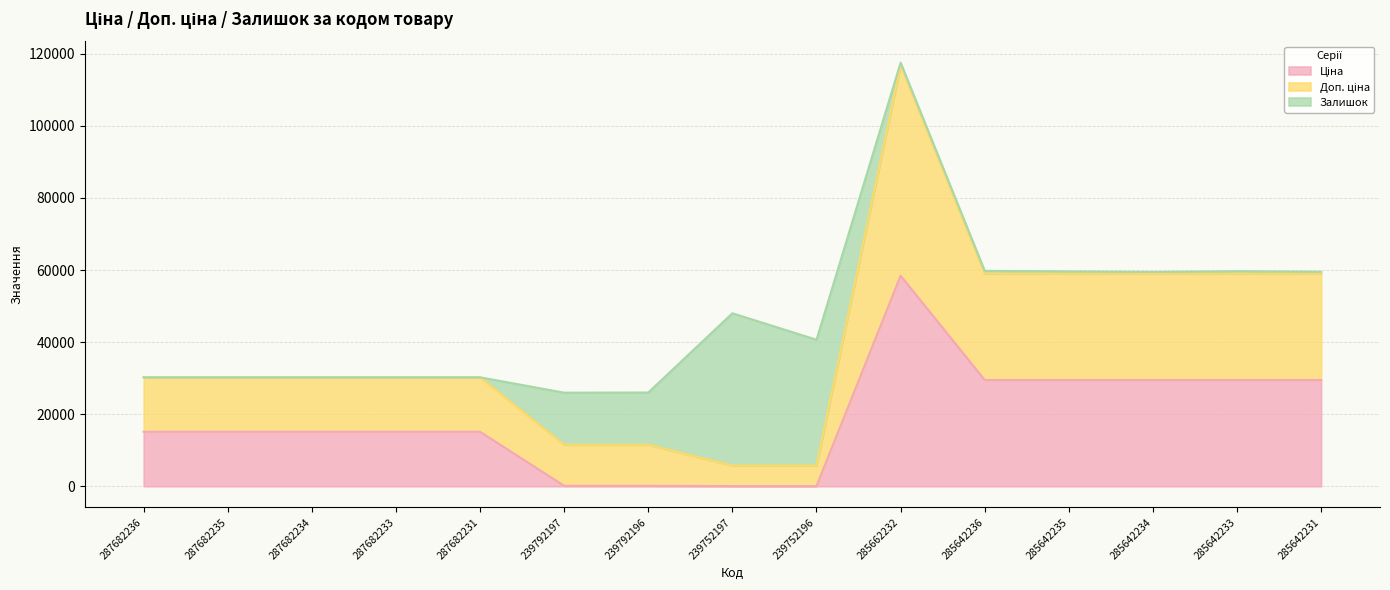

What is the minimum value shown in the chart?

57.0